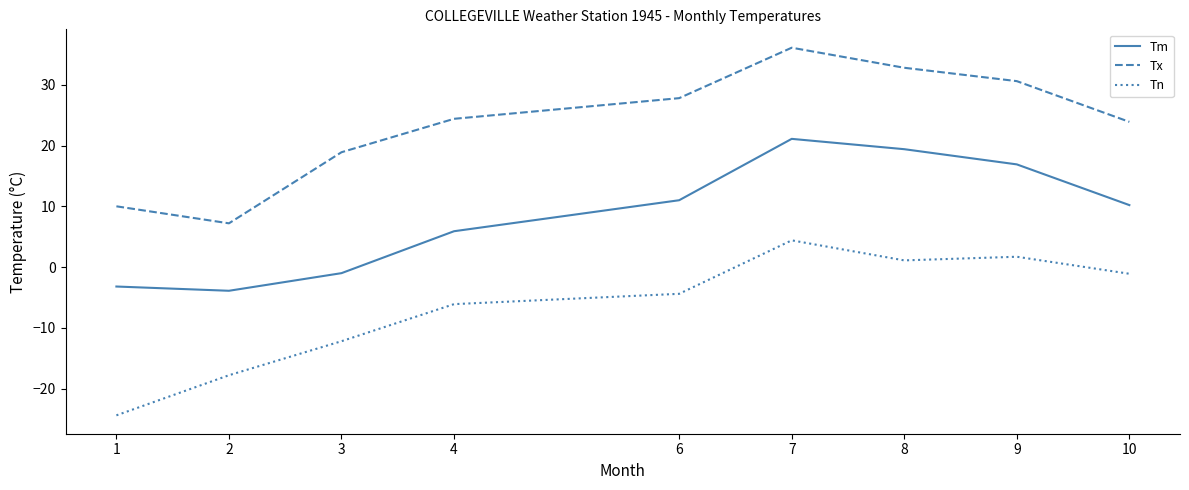

Is the value of Tn at 9 greater than the value of Tm at 9?

No